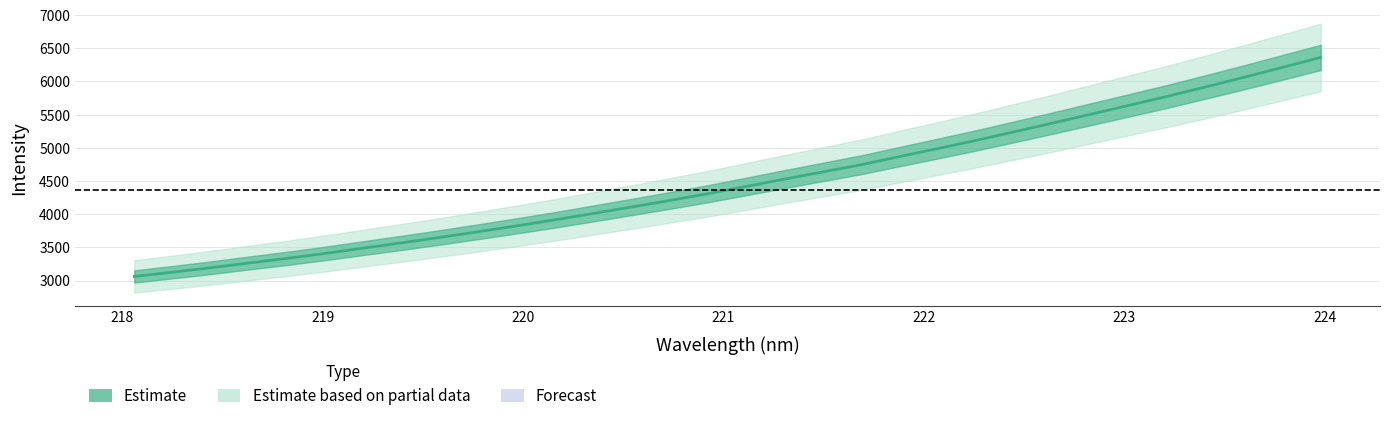

What is the sum of all values?

143637.8